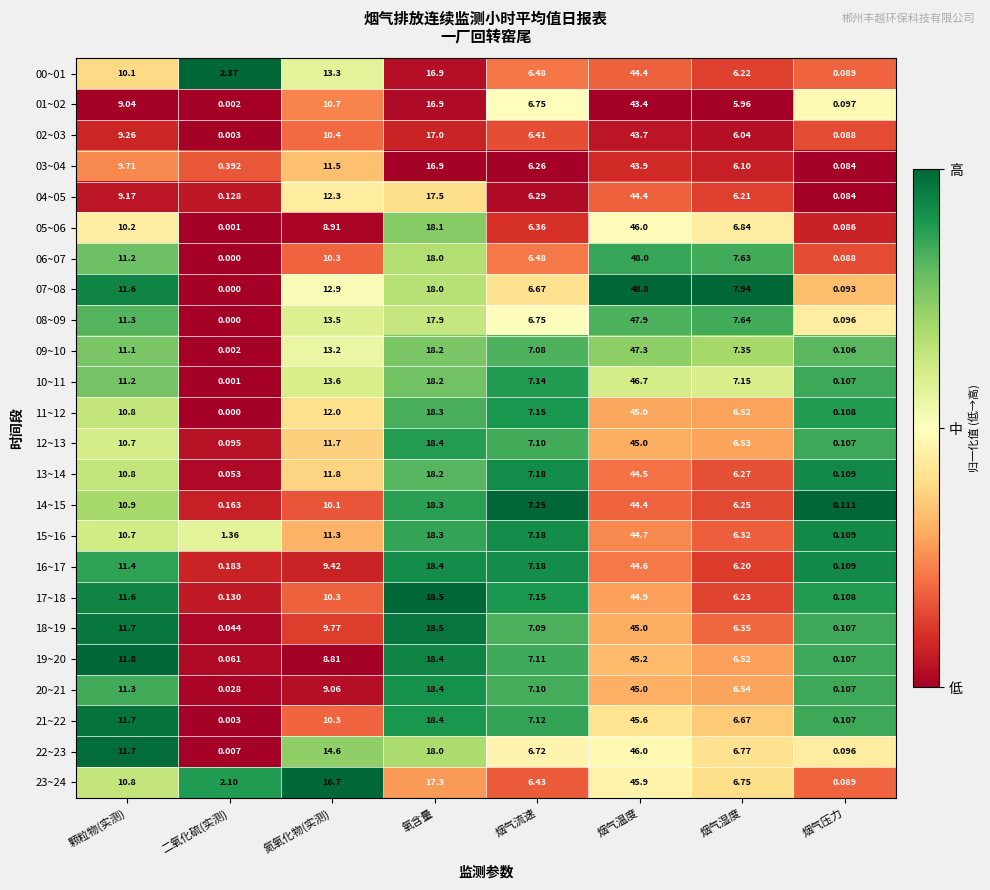

Is the value of 10~11 at 氧含量 greater than the value of 07~08 at 烟气流速?

Yes